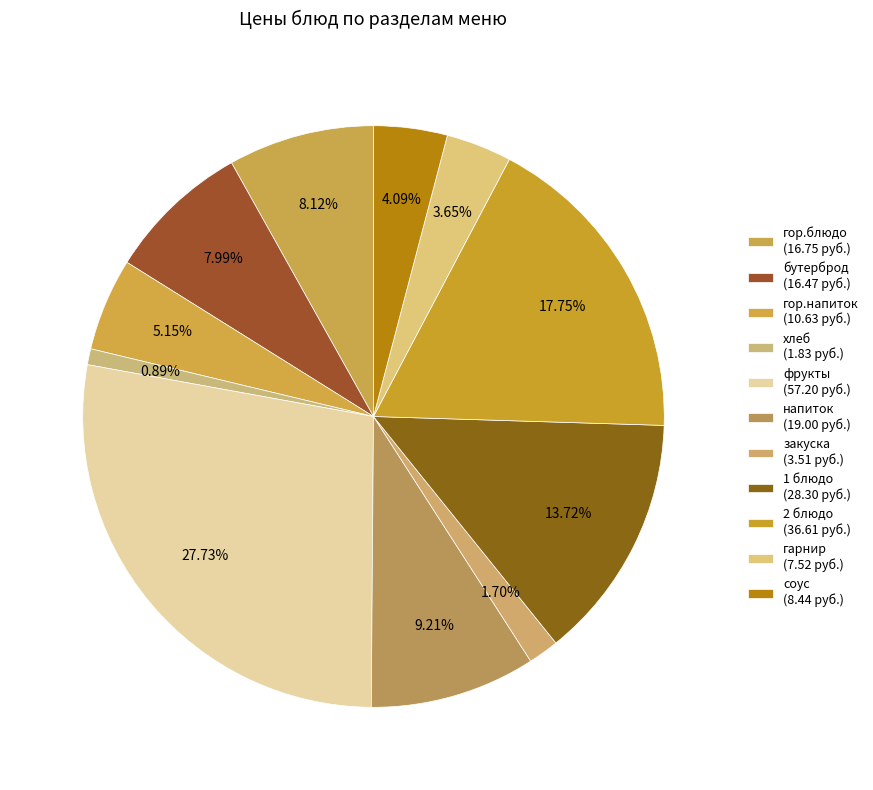

How many segments does this pie chart have?

11